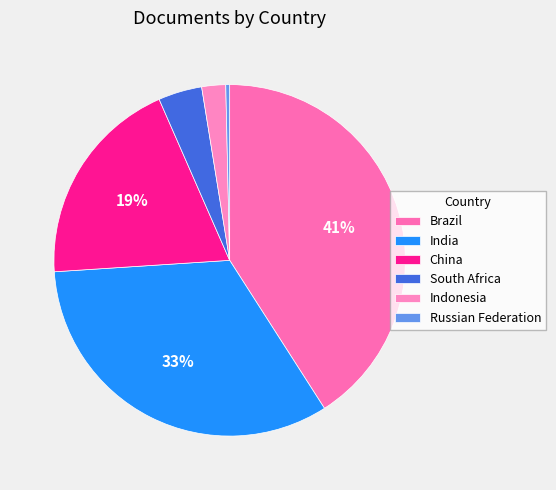

Does any single category account for the majority?

No